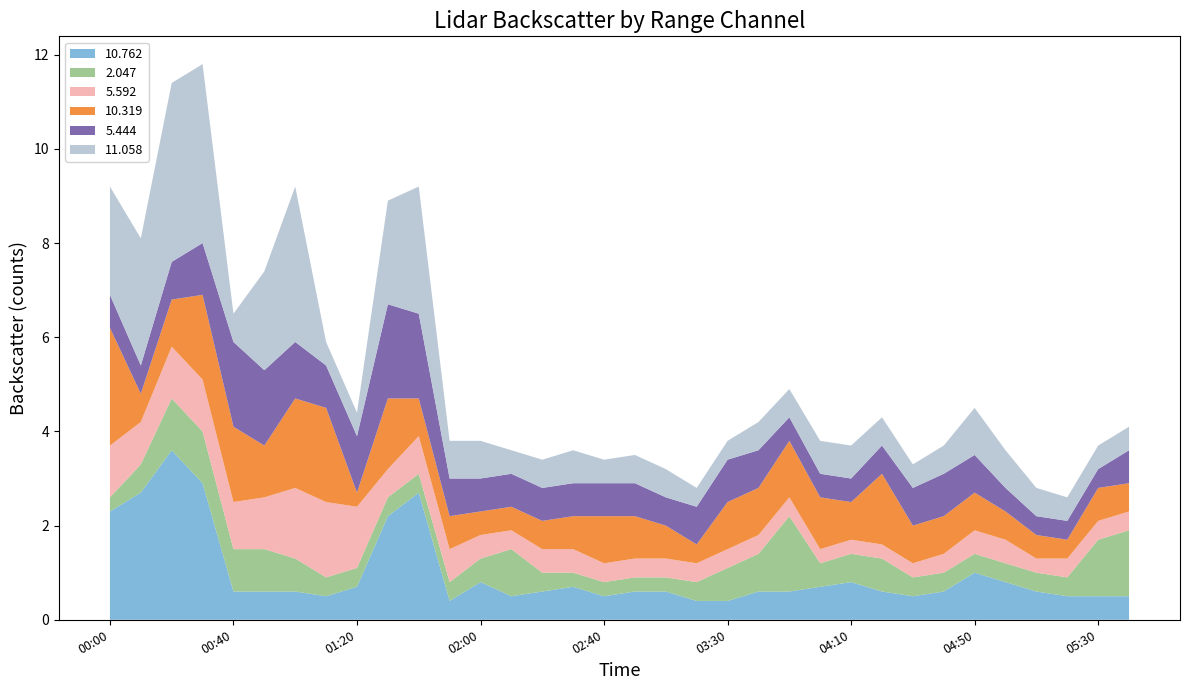

Reading left to right, what are all the values shown in this chart?

10.762: 2015/06/30 00:00=2.3	2015/06/30 00:10=2.7	2015/06/30 00:20=3.6	2015/06/30 00:30=2.9	2015/06/30 00:40=0.6	2015/06/30 00:50=0.6	2015/06/30 01:00=0.6	2015/06/30 01:10=0.5	2015/06/30 01:20=0.7	2015/06/30 01:30=2.2	2015/06/30 01:40=2.7	2015/06/30 01:50=0.4	2015/06/30 02:00=0.8	2015/06/30 02:10=0.5	2015/06/30 02:20=0.6	2015/06/30 02:30=0.7	2015/06/30 02:40=0.5	2015/06/30 02:50=0.6	2015/06/30 03:00=0.6	2015/06/30 03:10=0.4	2015/06/30 03:30=0.4	2015/06/30 03:40=0.6	2015/06/30 03:50=0.6	2015/06/30 04:00=0.7	2015/06/30 04:10=0.8	2015/06/30 04:20=0.6	2015/06/30 04:30=0.5	2015/06/30 04:40=0.6	2015/06/30 04:50=1.0	2015/06/30 05:00=0.8	2015/06/30 05:10=0.6	2015/06/30 05:20=0.5	2015/06/30 05:30=0.5	2015/06/30 05:40=0.5
2.047: 2015/06/30 00:00=0.3	2015/06/30 00:10=0.6	2015/06/30 00:20=1.1	2015/06/30 00:30=1.1	2015/06/30 00:40=0.9	2015/06/30 00:50=0.9	2015/06/30 01:00=0.7	2015/06/30 01:10=0.4	2015/06/30 01:20=0.4	2015/06/30 01:30=0.4	2015/06/30 01:40=0.4	2015/06/30 01:50=0.4	2015/06/30 02:00=0.5	2015/06/30 02:10=1.0	2015/06/30 02:20=0.4	2015/06/30 02:30=0.3	2015/06/30 02:40=0.3	2015/06/30 02:50=0.3	2015/06/30 03:00=0.3	2015/06/30 03:10=0.4	2015/06/30 03:30=0.7	2015/06/30 03:40=0.8	2015/06/30 03:50=1.6	2015/06/30 04:00=0.5	2015/06/30 04:10=0.6	2015/06/30 04:20=0.7	2015/06/30 04:30=0.4	2015/06/30 04:40=0.4	2015/06/30 04:50=0.4	2015/06/30 05:00=0.4	2015/06/30 05:10=0.4	2015/06/30 05:20=0.4	2015/06/30 05:30=1.2	2015/06/30 05:40=1.4
5.592: 2015/06/30 00:00=1.1	2015/06/30 00:10=0.9	2015/06/30 00:20=1.1	2015/06/30 00:30=1.1	2015/06/30 00:40=1.0	2015/06/30 00:50=1.1	2015/06/30 01:00=1.5	2015/06/30 01:10=1.6	2015/06/30 01:20=1.3	2015/06/30 01:30=0.6	2015/06/30 01:40=0.8	2015/06/30 01:50=0.7	2015/06/30 02:00=0.5	2015/06/30 02:10=0.4	2015/06/30 02:20=0.5	2015/06/30 02:30=0.5	2015/06/30 02:40=0.4	2015/06/30 02:50=0.4	2015/06/30 03:00=0.4	2015/06/30 03:10=0.4	2015/06/30 03:30=0.4	2015/06/30 03:40=0.4	2015/06/30 03:50=0.4	2015/06/30 04:00=0.3	2015/06/30 04:10=0.3	2015/06/30 04:20=0.3	2015/06/30 04:30=0.3	2015/06/30 04:40=0.4	2015/06/30 04:50=0.5	2015/06/30 05:00=0.5	2015/06/30 05:10=0.3	2015/06/30 05:20=0.4	2015/06/30 05:30=0.4	2015/06/30 05:40=0.4
10.319: 2015/06/30 00:00=2.5	2015/06/30 00:10=0.6	2015/06/30 00:20=1.0	2015/06/30 00:30=1.8	2015/06/30 00:40=1.6	2015/06/30 00:50=1.1	2015/06/30 01:00=1.9	2015/06/30 01:10=2.0	2015/06/30 01:20=0.3	2015/06/30 01:30=1.5	2015/06/30 01:40=0.8	2015/06/30 01:50=0.7	2015/06/30 02:00=0.5	2015/06/30 02:10=0.5	2015/06/30 02:20=0.6	2015/06/30 02:30=0.7	2015/06/30 02:40=1.0	2015/06/30 02:50=0.9	2015/06/30 03:00=0.7	2015/06/30 03:10=0.4	2015/06/30 03:30=1.0	2015/06/30 03:40=1.0	2015/06/30 03:50=1.2	2015/06/30 04:00=1.1	2015/06/30 04:10=0.8	2015/06/30 04:20=1.5	2015/06/30 04:30=0.8	2015/06/30 04:40=0.8	2015/06/30 04:50=0.8	2015/06/30 05:00=0.6	2015/06/30 05:10=0.5	2015/06/30 05:20=0.4	2015/06/30 05:30=0.7	2015/06/30 05:40=0.6
5.444: 2015/06/30 00:00=0.7	2015/06/30 00:10=0.6	2015/06/30 00:20=0.8	2015/06/30 00:30=1.1	2015/06/30 00:40=1.8	2015/06/30 00:50=1.6	2015/06/30 01:00=1.2	2015/06/30 01:10=0.9	2015/06/30 01:20=1.2	2015/06/30 01:30=2.0	2015/06/30 01:40=1.8	2015/06/30 01:50=0.8	2015/06/30 02:00=0.7	2015/06/30 02:10=0.7	2015/06/30 02:20=0.7	2015/06/30 02:30=0.7	2015/06/30 02:40=0.7	2015/06/30 02:50=0.7	2015/06/30 03:00=0.6	2015/06/30 03:10=0.8	2015/06/30 03:30=0.9	2015/06/30 03:40=0.8	2015/06/30 03:50=0.5	2015/06/30 04:00=0.5	2015/06/30 04:10=0.5	2015/06/30 04:20=0.6	2015/06/30 04:30=0.8	2015/06/30 04:40=0.9	2015/06/30 04:50=0.8	2015/06/30 05:00=0.5	2015/06/30 05:10=0.4	2015/06/30 05:20=0.4	2015/06/30 05:30=0.4	2015/06/30 05:40=0.7
11.058: 2015/06/30 00:00=2.3	2015/06/30 00:10=2.7	2015/06/30 00:20=3.8	2015/06/30 00:30=3.8	2015/06/30 00:40=0.6	2015/06/30 00:50=2.1	2015/06/30 01:00=3.3	2015/06/30 01:10=0.5	2015/06/30 01:20=0.5	2015/06/30 01:30=2.2	2015/06/30 01:40=2.7	2015/06/30 01:50=0.8	2015/06/30 02:00=0.8	2015/06/30 02:10=0.5	2015/06/30 02:20=0.6	2015/06/30 02:30=0.7	2015/06/30 02:40=0.5	2015/06/30 02:50=0.6	2015/06/30 03:00=0.6	2015/06/30 03:10=0.4	2015/06/30 03:30=0.4	2015/06/30 03:40=0.6	2015/06/30 03:50=0.6	2015/06/30 04:00=0.7	2015/06/30 04:10=0.7	2015/06/30 04:20=0.6	2015/06/30 04:30=0.5	2015/06/30 04:40=0.6	2015/06/30 04:50=1.0	2015/06/30 05:00=0.8	2015/06/30 05:10=0.6	2015/06/30 05:20=0.5	2015/06/30 05:30=0.5	2015/06/30 05:40=0.5